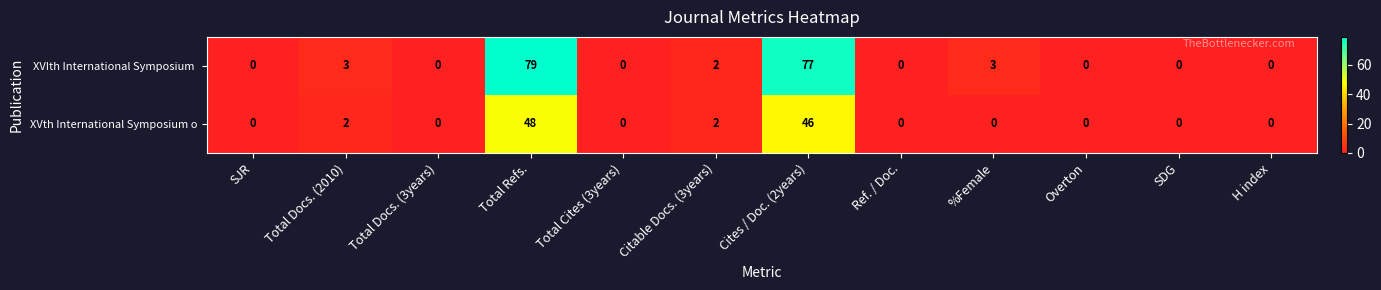

Count the number of categories in the chart.

12